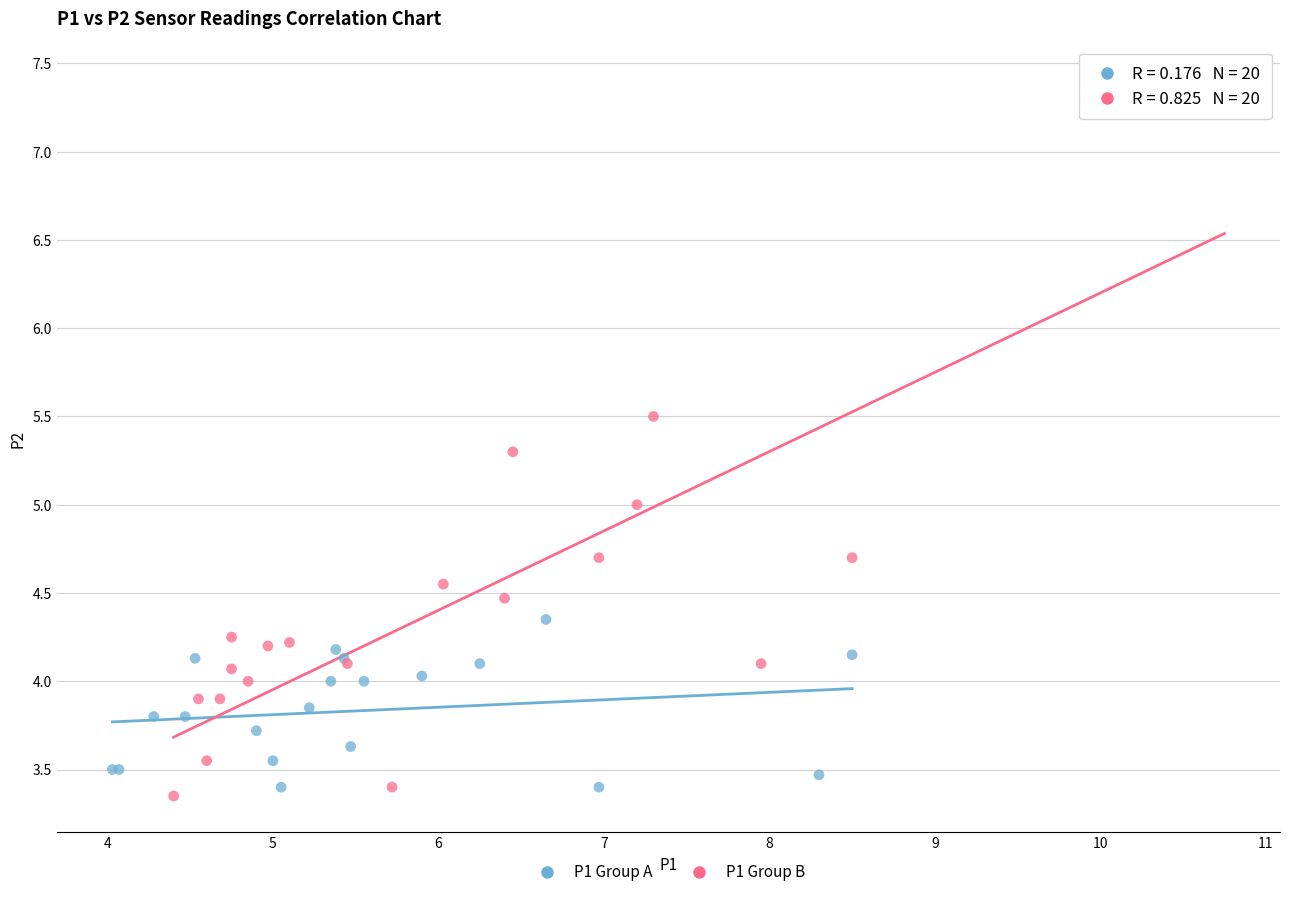

Which series contains the lowest Y value?

P1 Group B